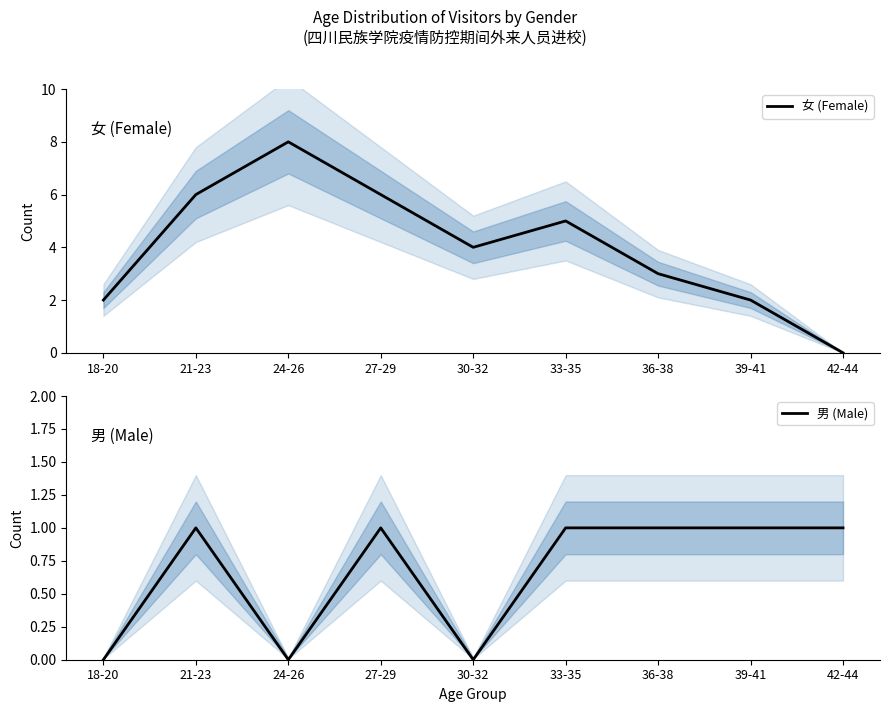

What is the difference between the highest and lowest values at 27-29?

5